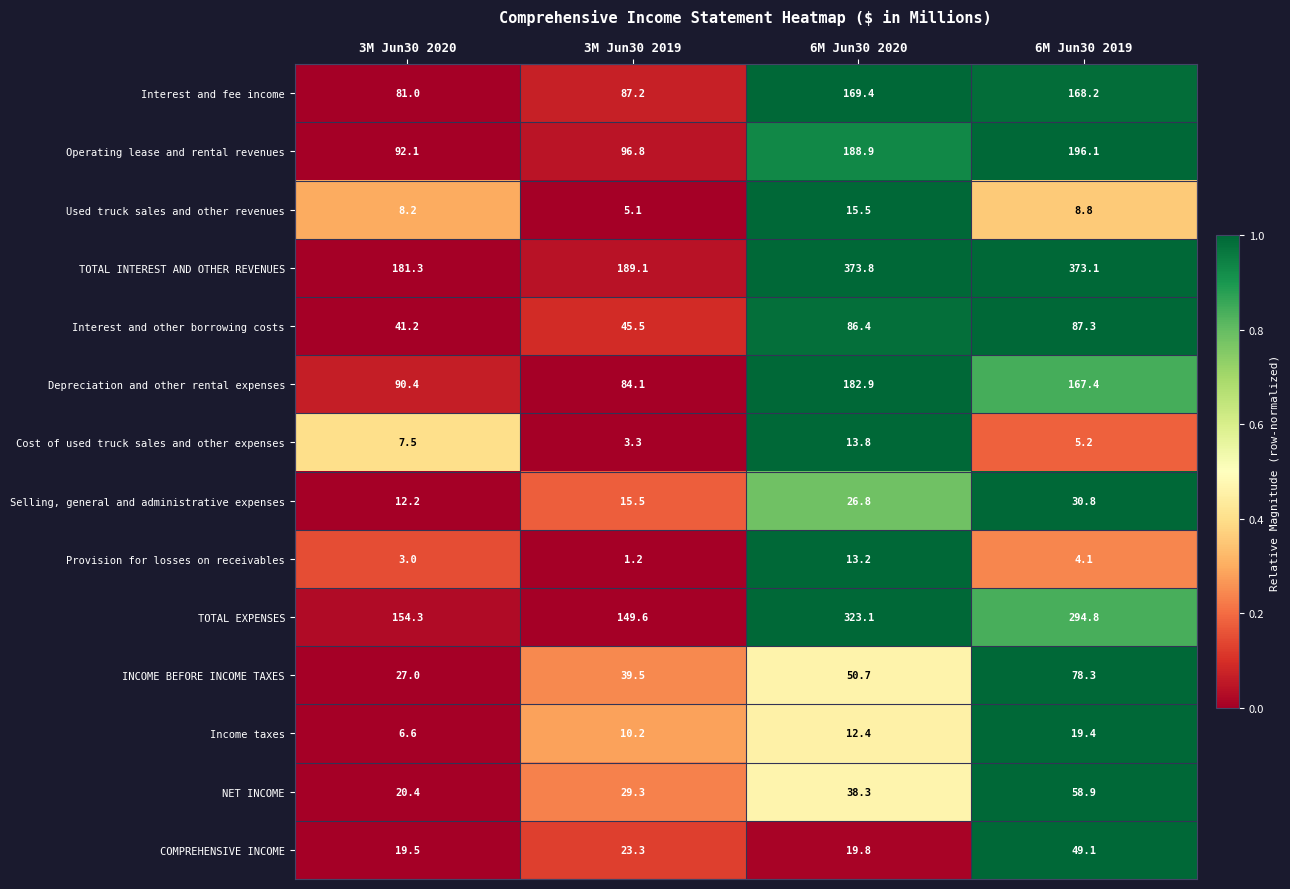

How many categories are shown in the chart?

4